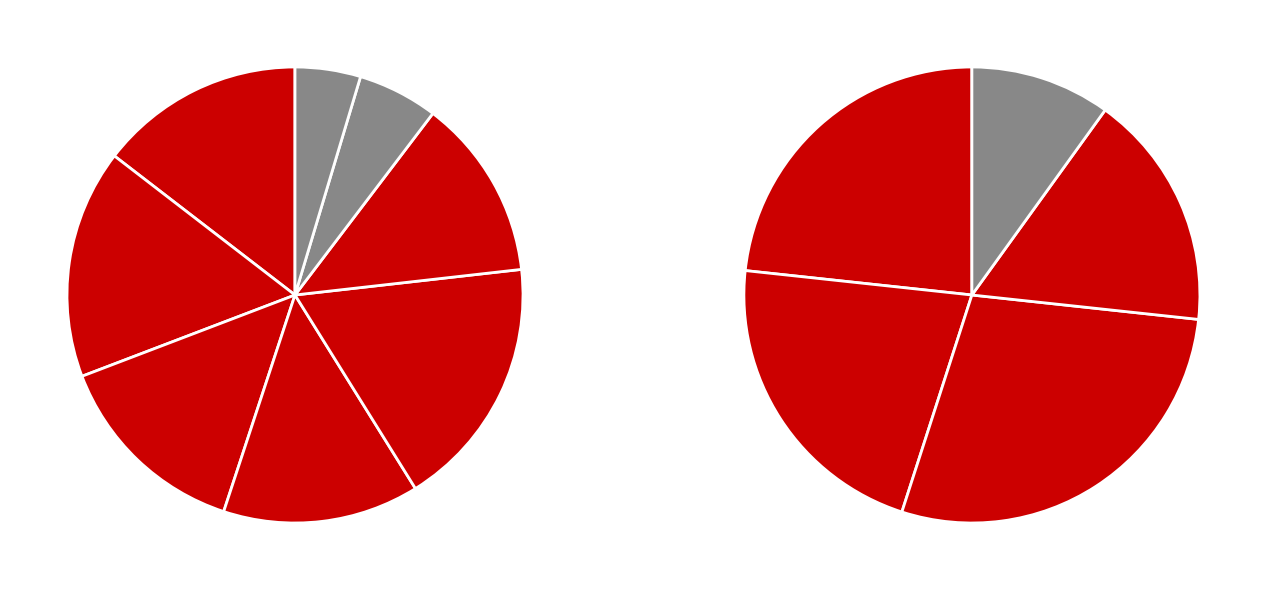

To the nearest percent, what is the difference between the Husbyggande and Totala näringslivet slice percentages?

9%